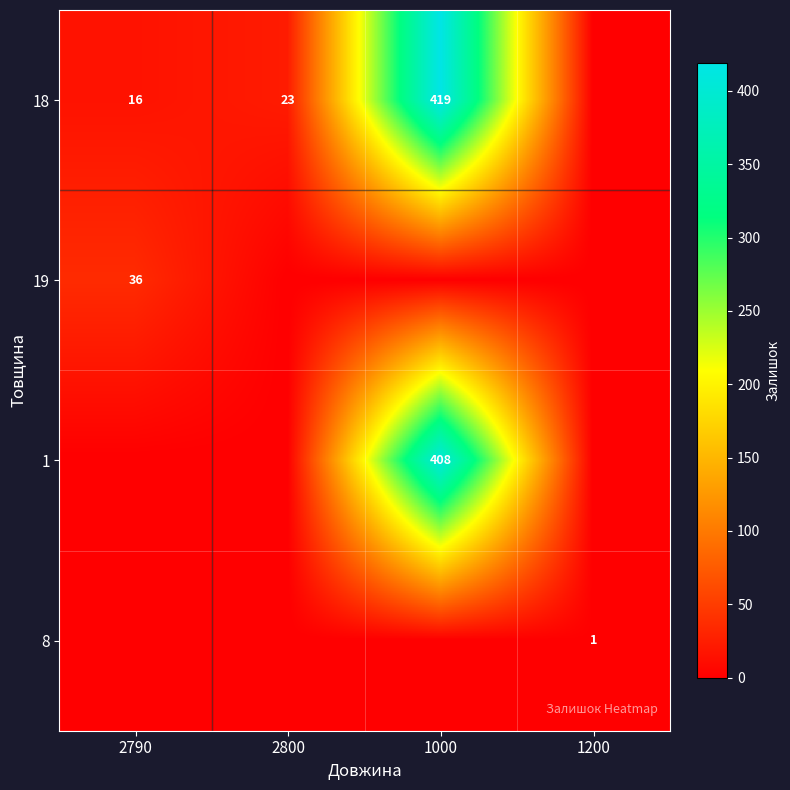

The 19 series shows 36 at 2790. True or false?

True